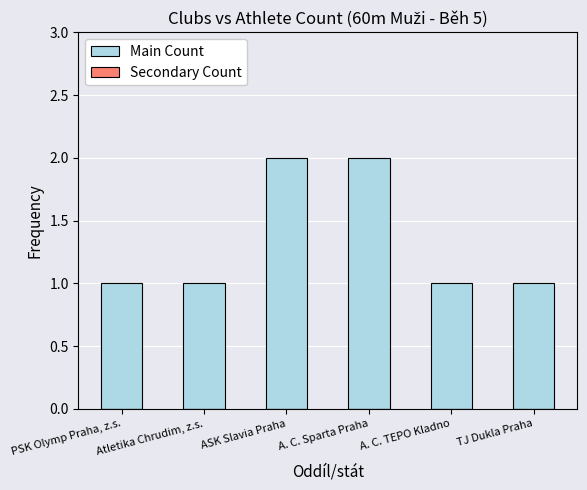

Is it true that the value at PSK Olymp Praha, z.s. is 1?

True